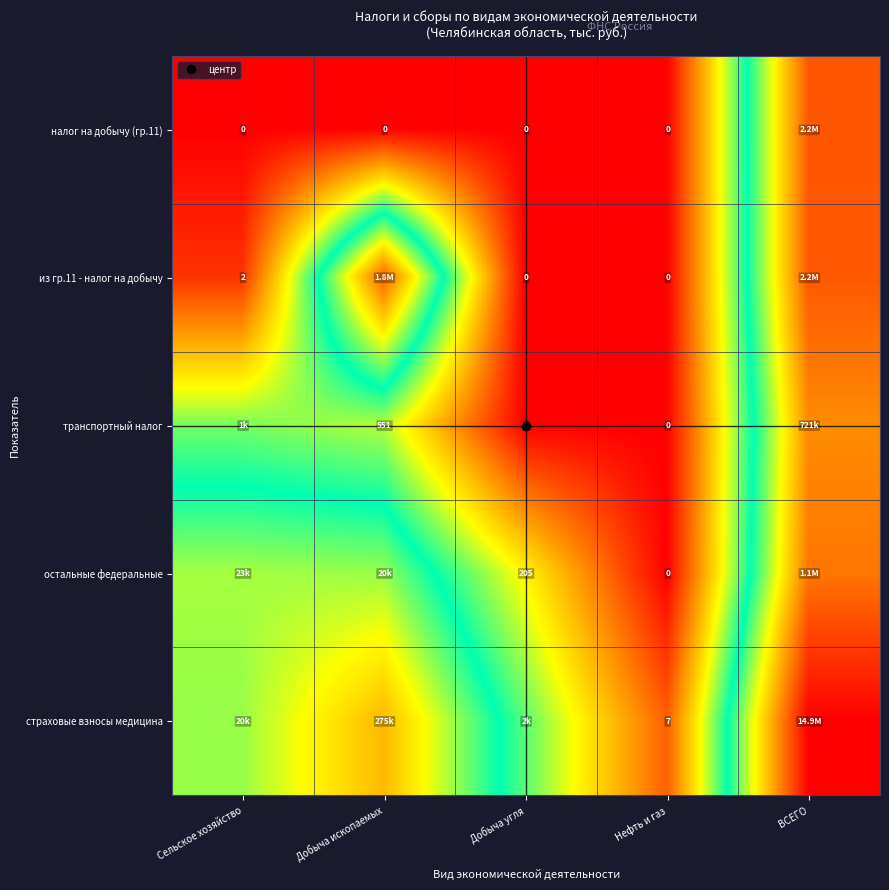

Rank the series by their maximum value, from lowest to highest.

транспортный налог, остальные федеральные, из гр.11 - налог на добычу, налог на добычу (гр.11), страховые взносы медицина